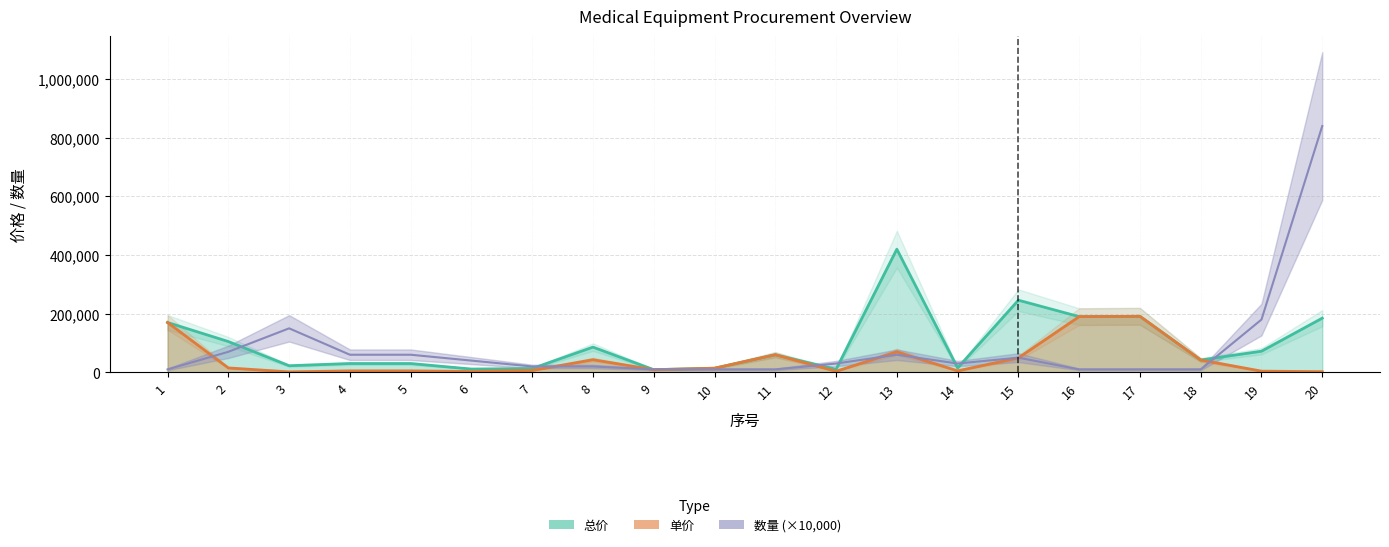

What is the greatest value displayed?

840000